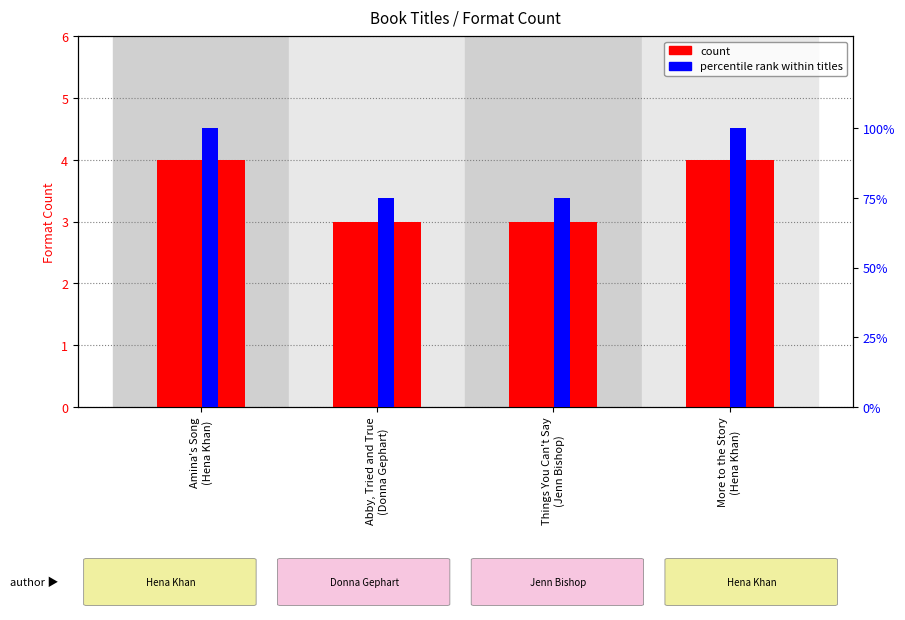

How many categories are shown in the chart?

4